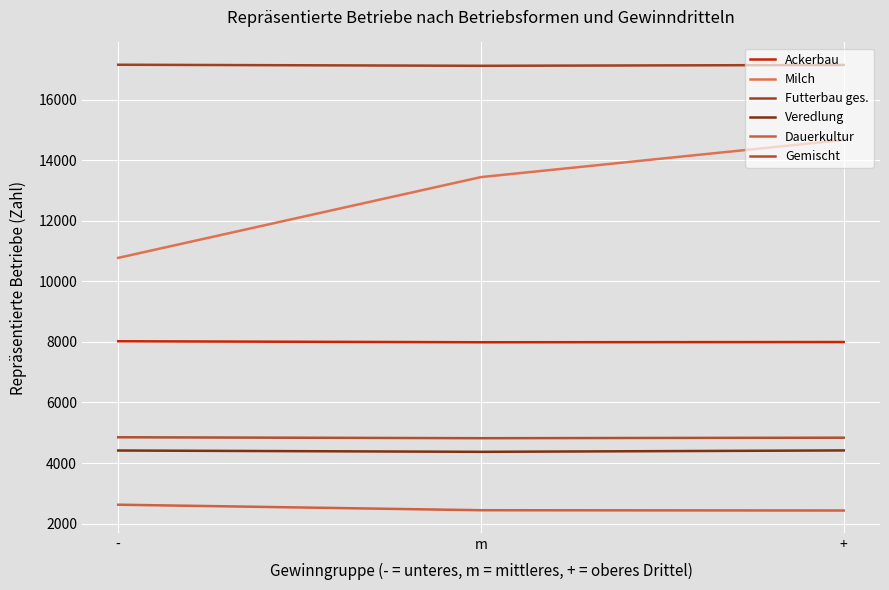

Is the value of Milch at m greater than the value of Veredlung at m?

Yes